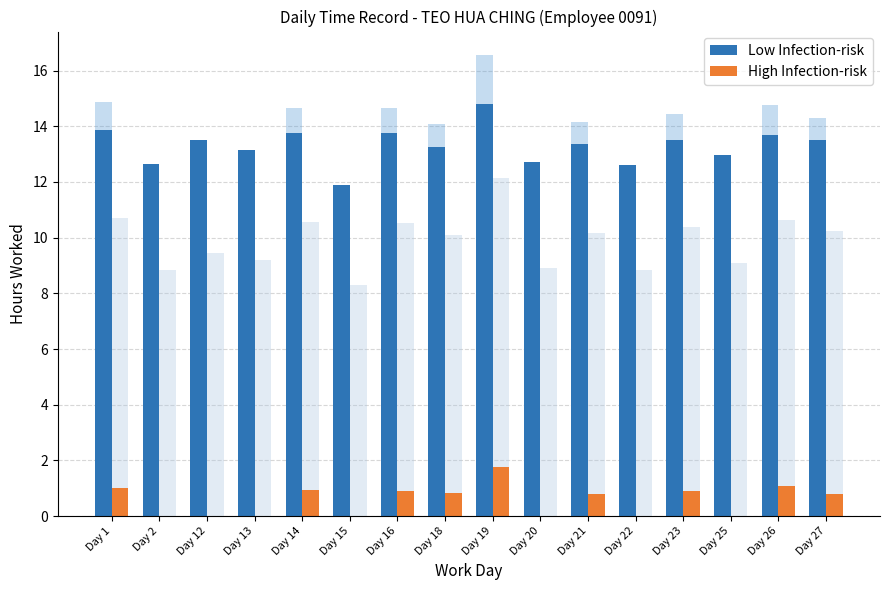

The Low Infection-risk series shows 13.3 at Day 18. True or false?

True